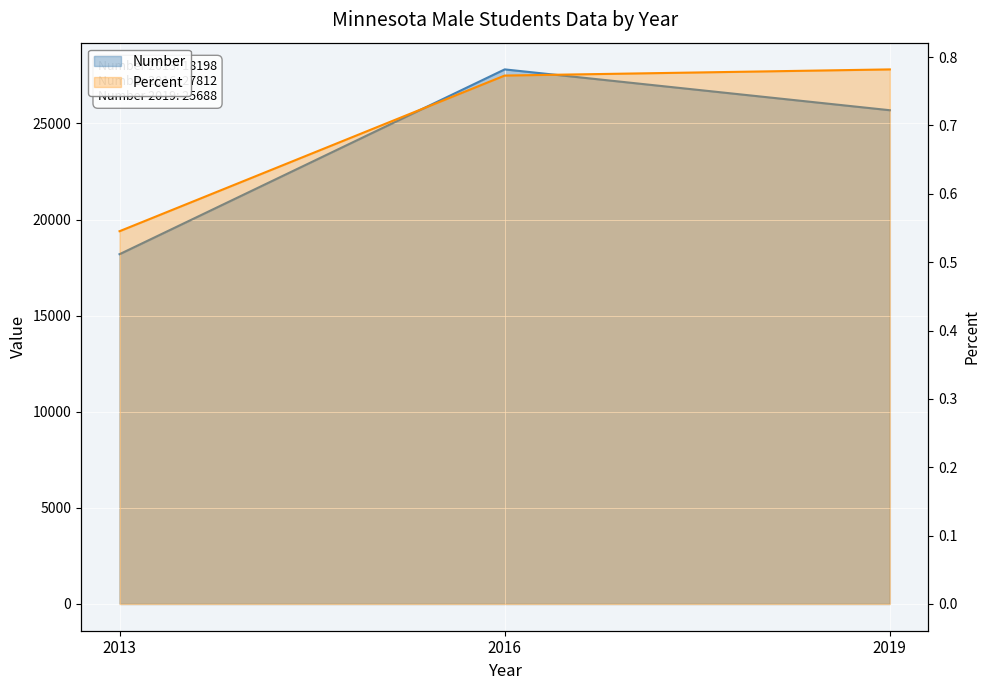

Rank the series at 2019 from highest to lowest value.

Number, Percent